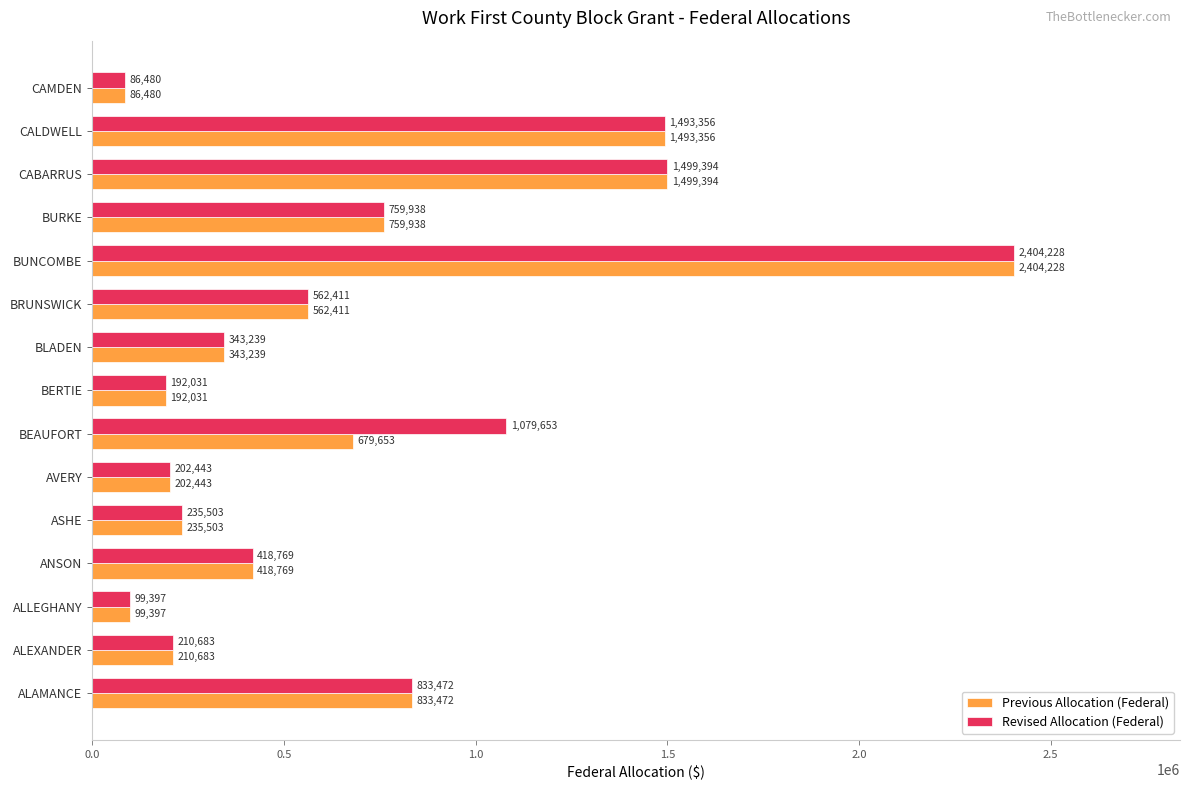

What are all the series names shown in the legend?

Previous Allocation (Federal), Revised Allocation (Federal)